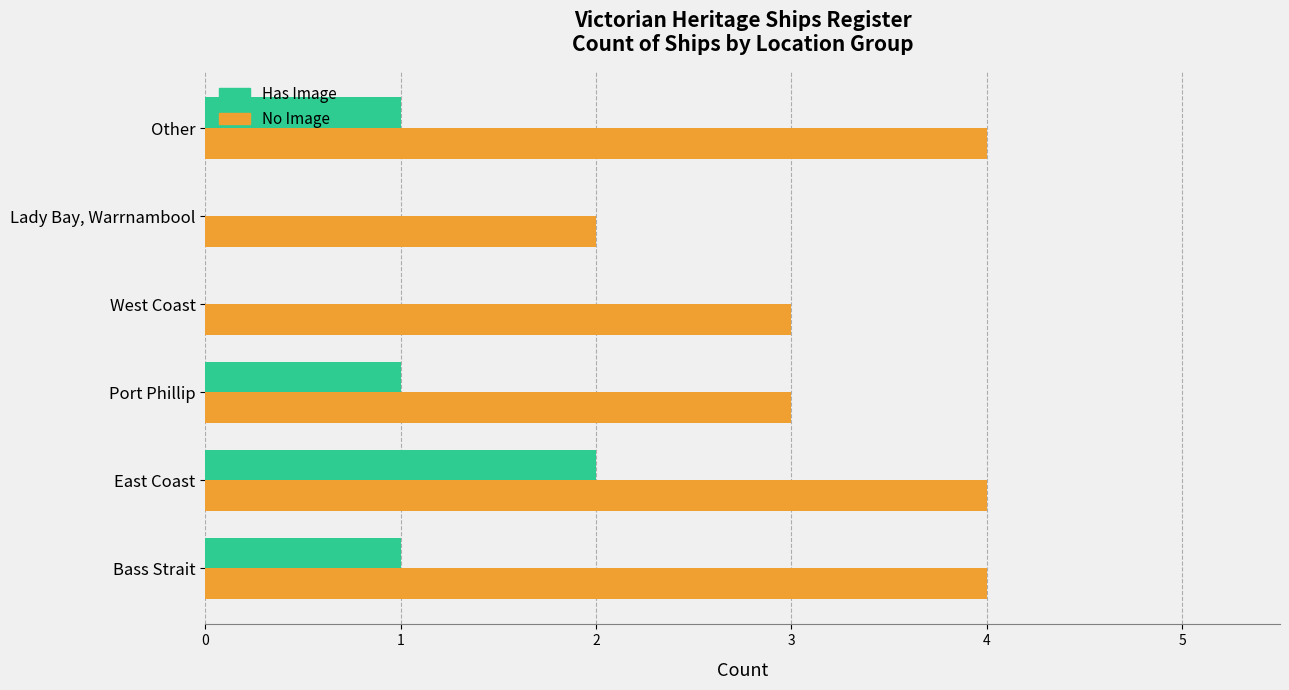

Is the value of No Image at West Coast greater than the value of Has Image at Bass Strait?

Yes